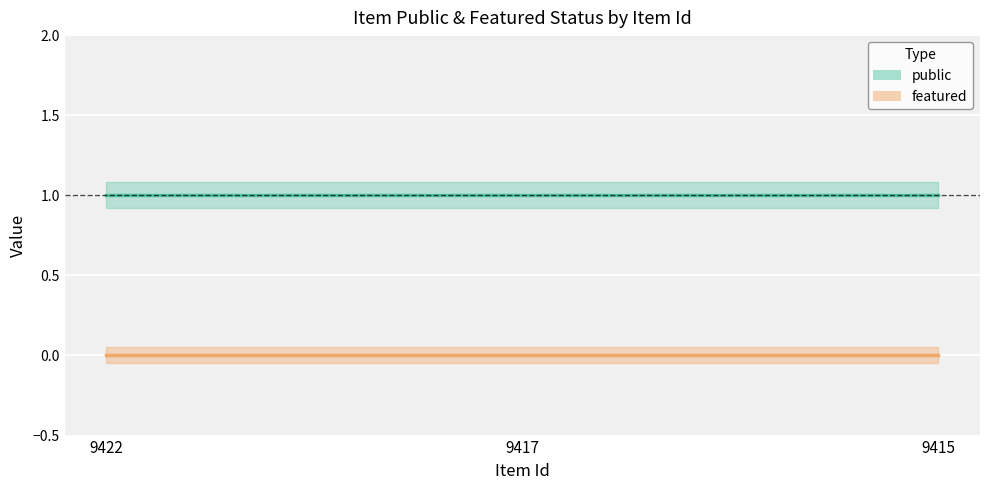

Is this an area chart (filled region under the line)?

No